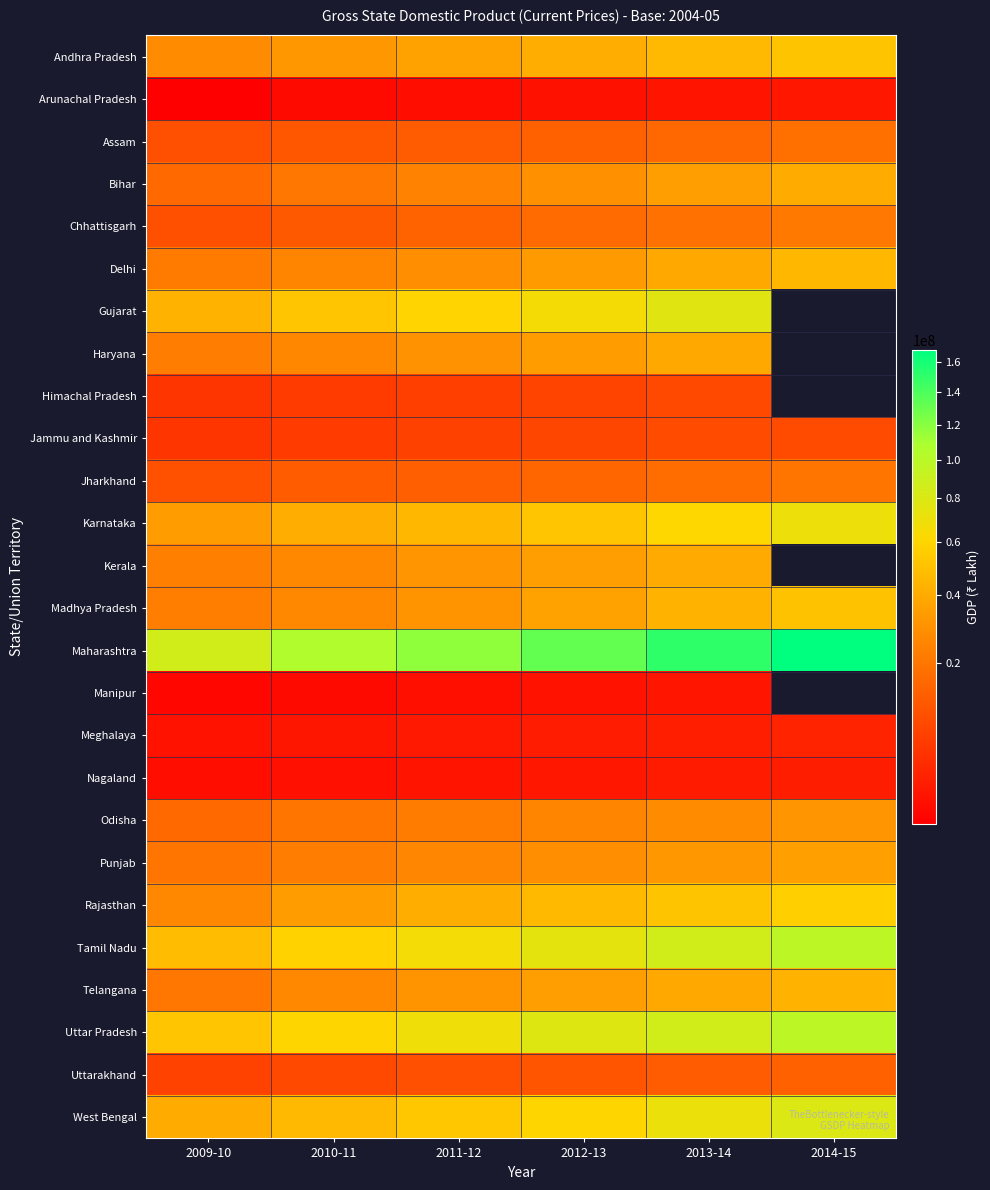

What is the difference between the Telangana values at 2011-12 and 2014-15?

12497694.0